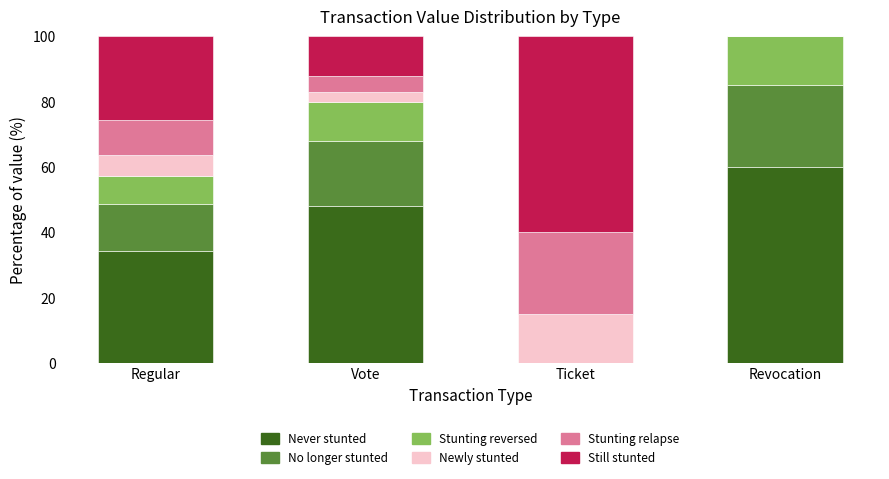

Count the number of data series in this chart.

6